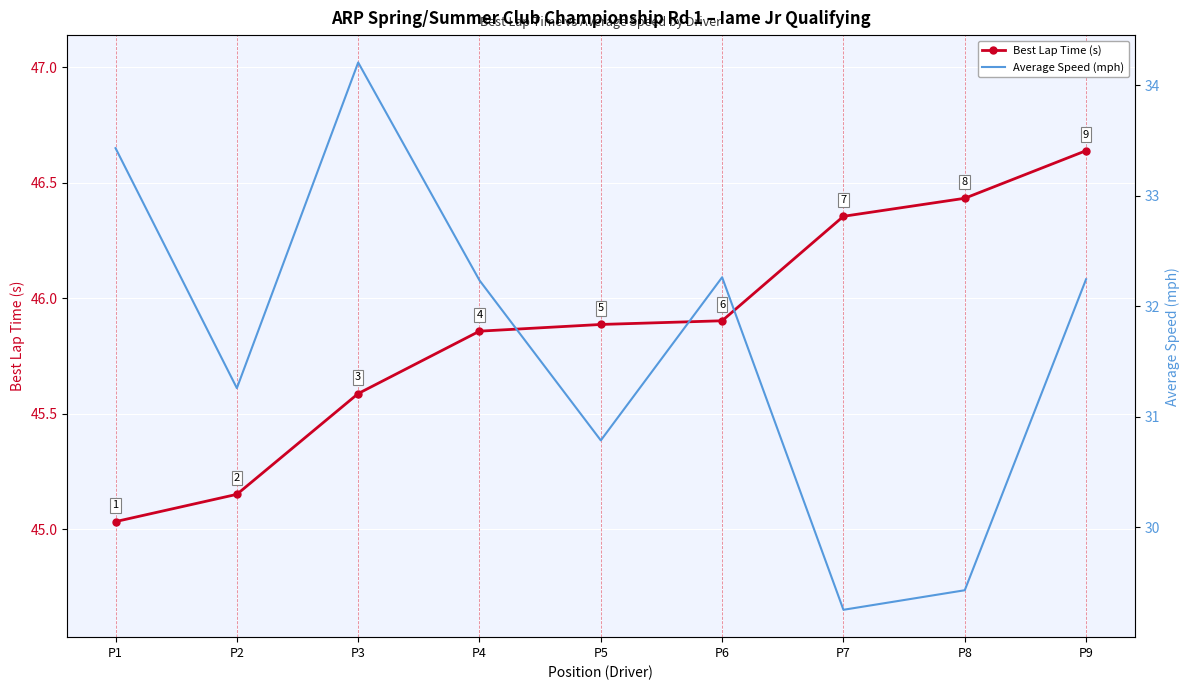

What is the approximate value of Average Speed (mph) at P3?

34.2